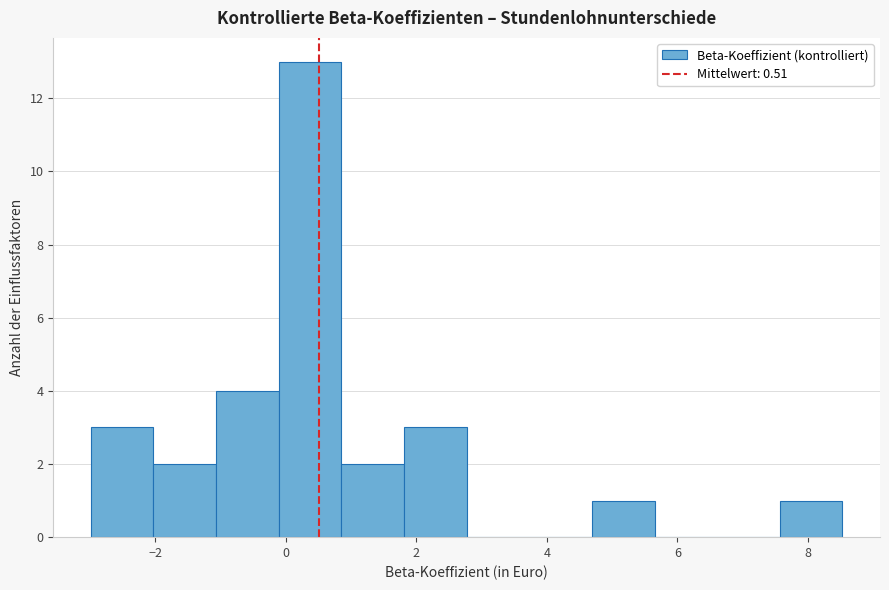

Reading left to right, transcribe this chart: for each bar, give the range it covers on the x-axis and its height. Neither the bar edges nor the heights are printed on the chart, so give them approximately, as read against the axes.

-3.0 to -2.0: 3
-2.0 to -1.0: 2
-1.0 to -0.2: 4
-0.2 to 0.8: 13
0.8 to 1.8: 2
1.8 to 2.8: 3
2.8 to 3.8: 0
3.8 to 4.6: 0
4.6 to 5.6: 1
5.6 to 6.6: 0
6.6 to 7.6: 0
7.6 to 8.6: 1